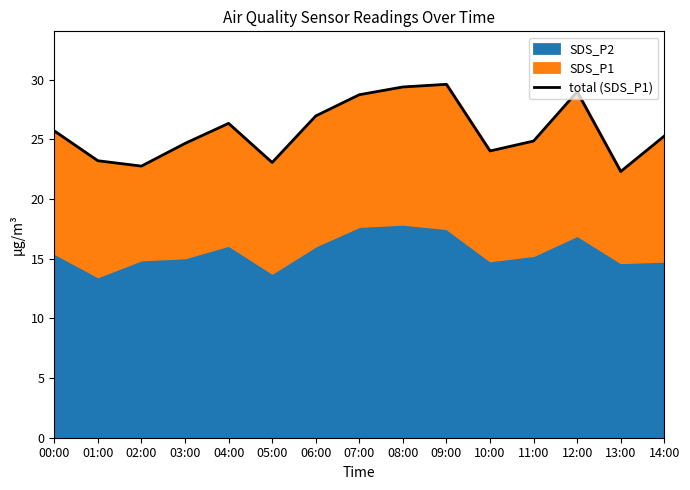

Count the number of categories in the chart.

15